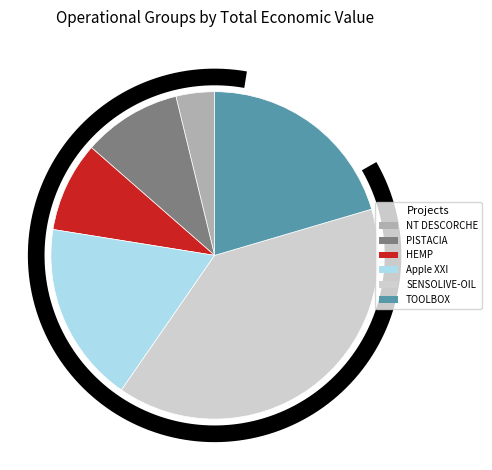

Is the sum of TOOLBOX and SENSOLIVE-OIL greater than half?

Yes